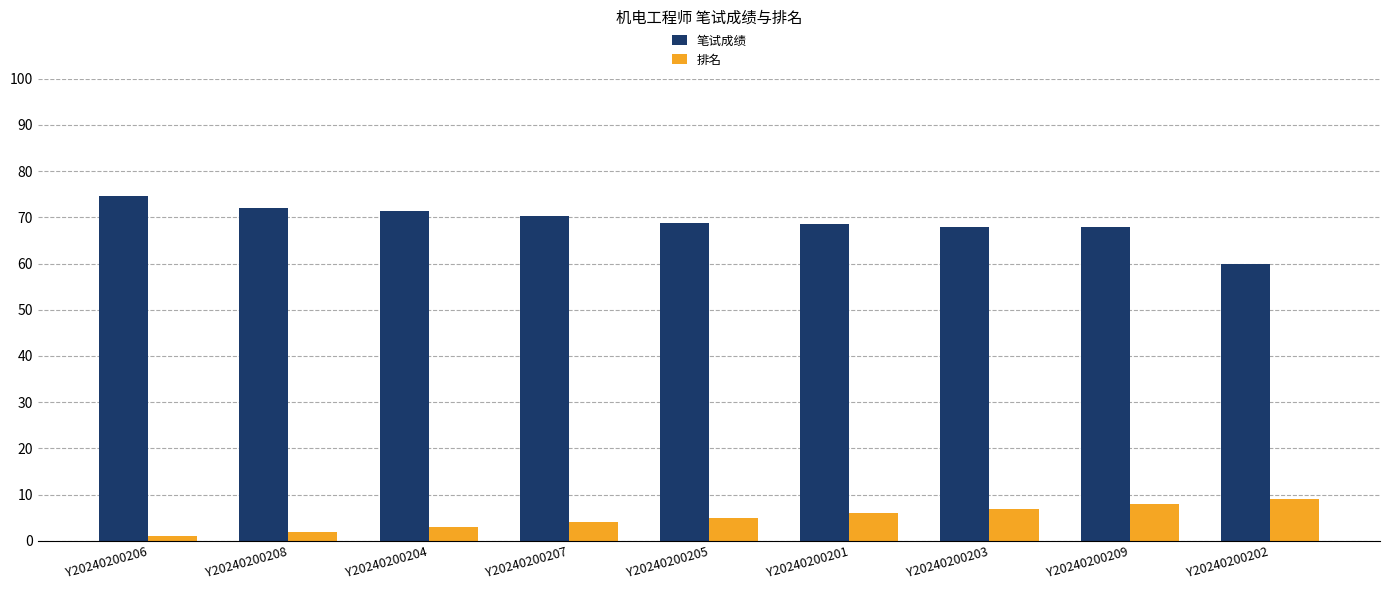

What position from the left is Y20240200207?

4